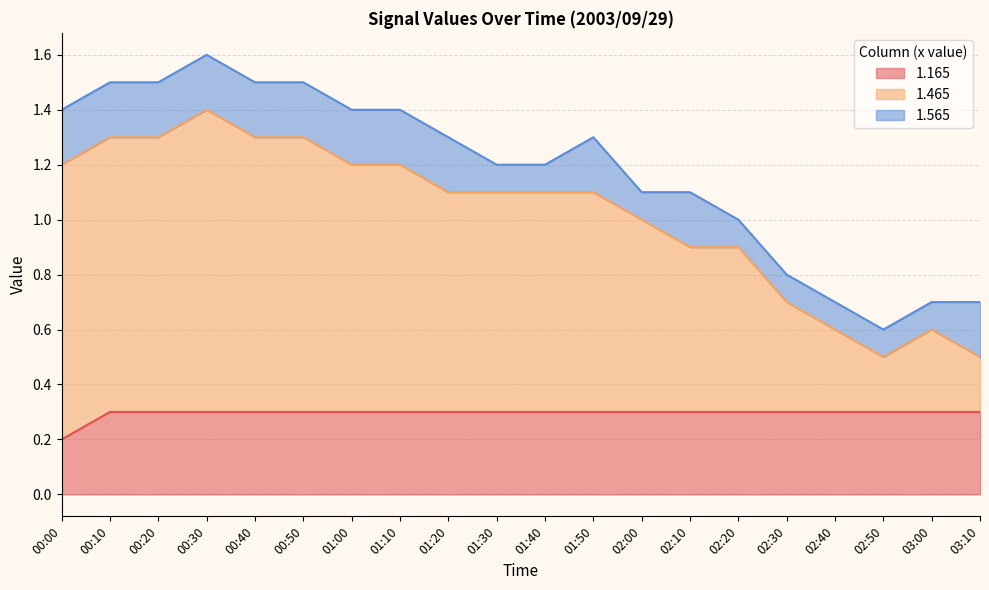

What is the average value of the 1.165 series?

0.3